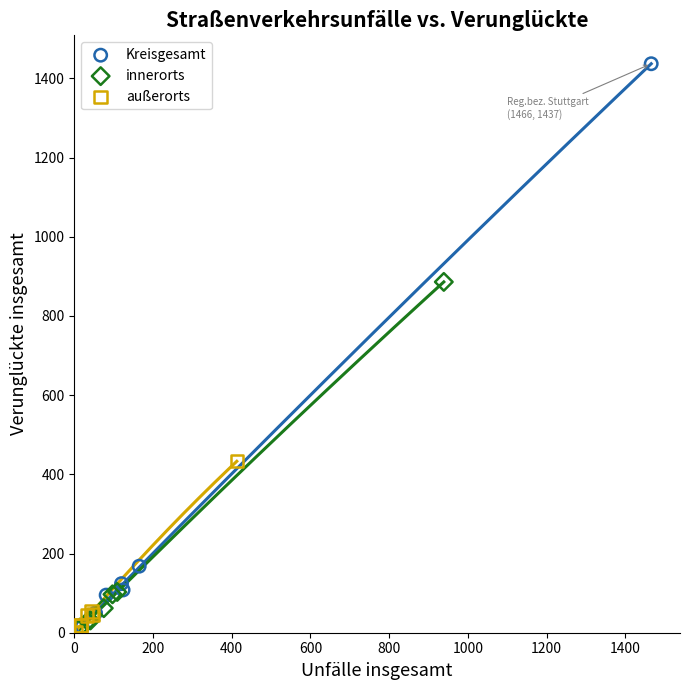

Which series has the widest spread of Y values?

Kreisgesamt